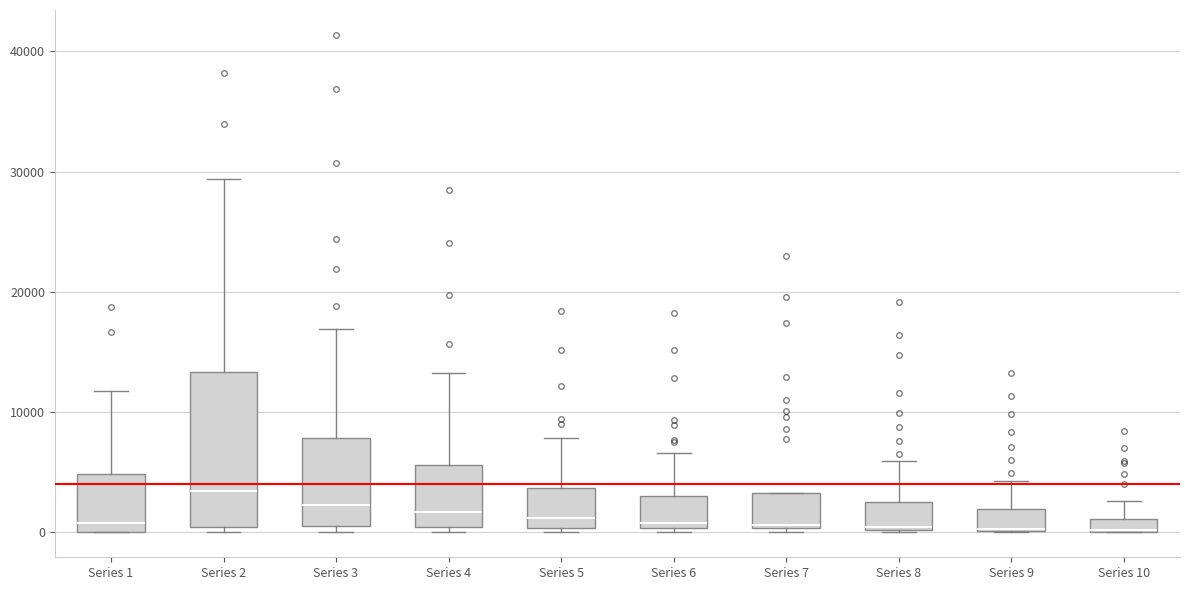

Comparing the boxes themselves (not the whiskers), which one is the tallest?

Series 2